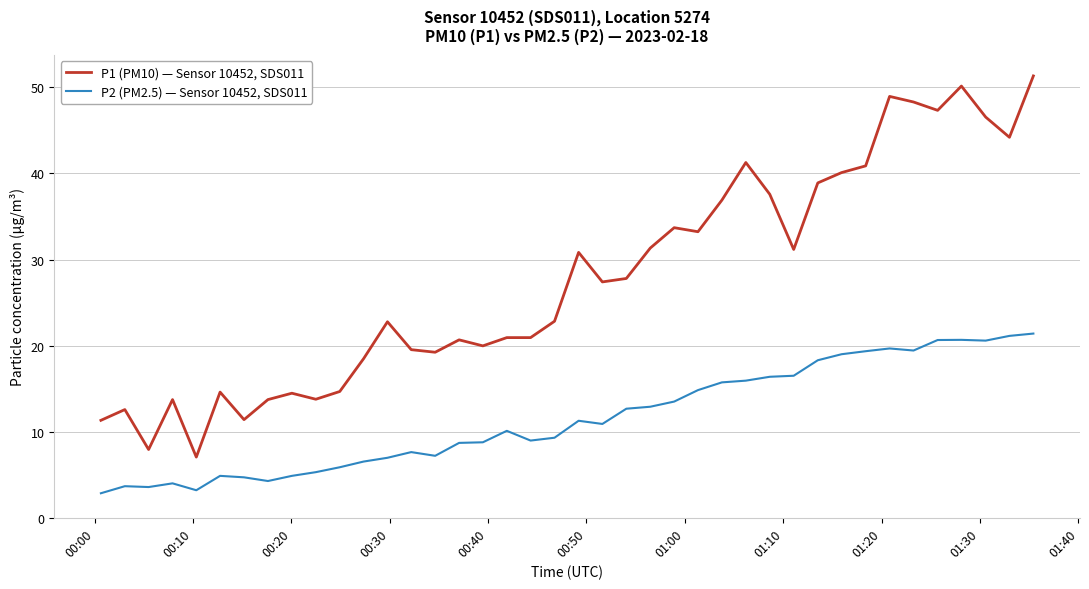

True or false: P2 (PM2.5) — Sensor 10452, SDS011 and P1 (PM10) — Sensor 10452, SDS011 cross at least once.

False